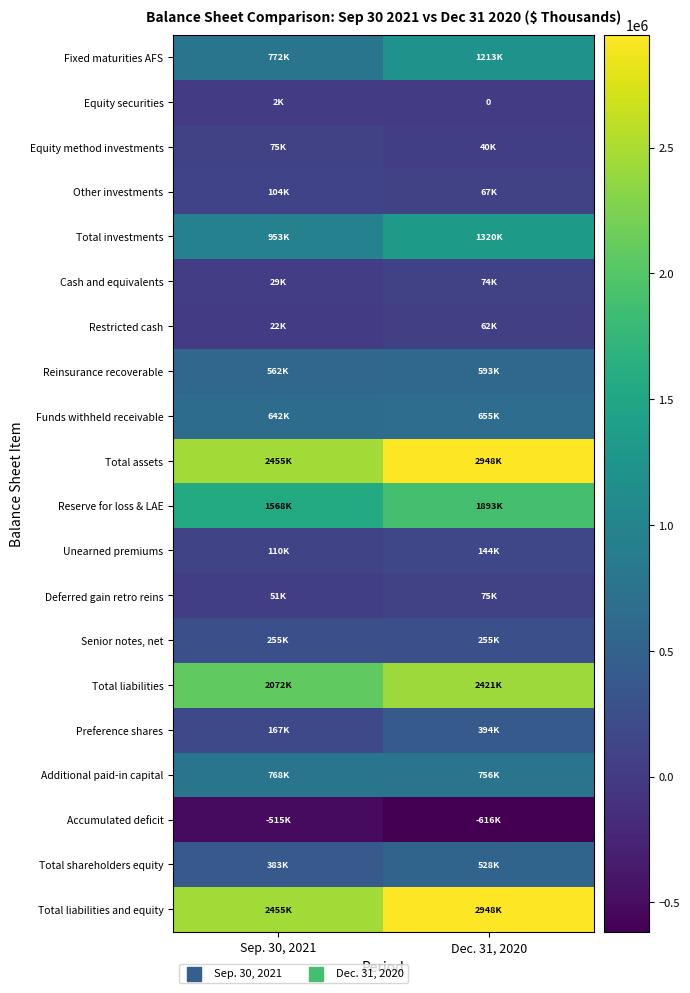

What is the maximum value shown in the chart?

2948455